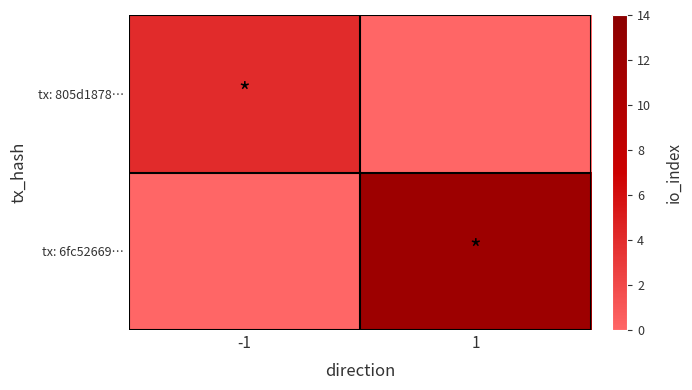

List the series in order of their peak value, highest first.

tx: 6fc52669…, tx: 805d1878…